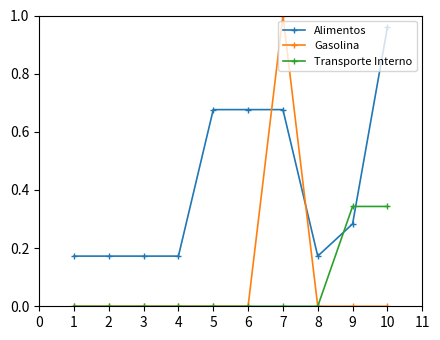

Which category has the highest value across all series?

7